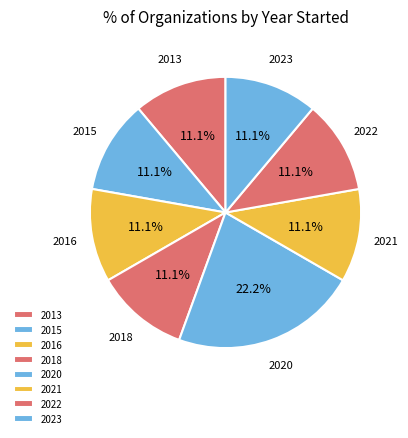

Does 2020 represent more than half of the total?

No